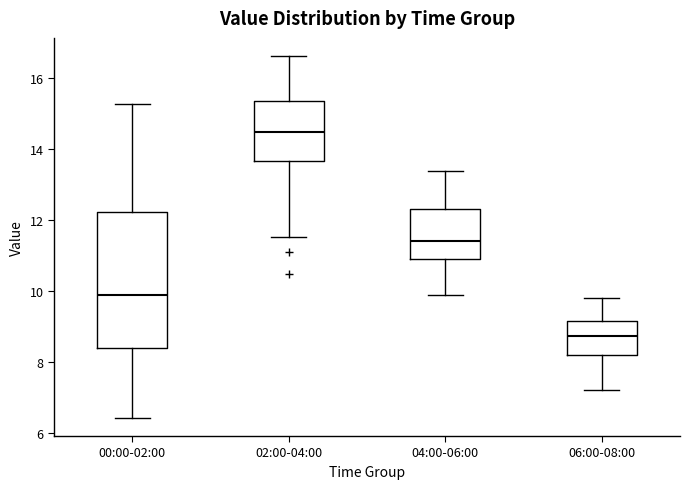

Which box has the lowest median line?

06:00-08:00